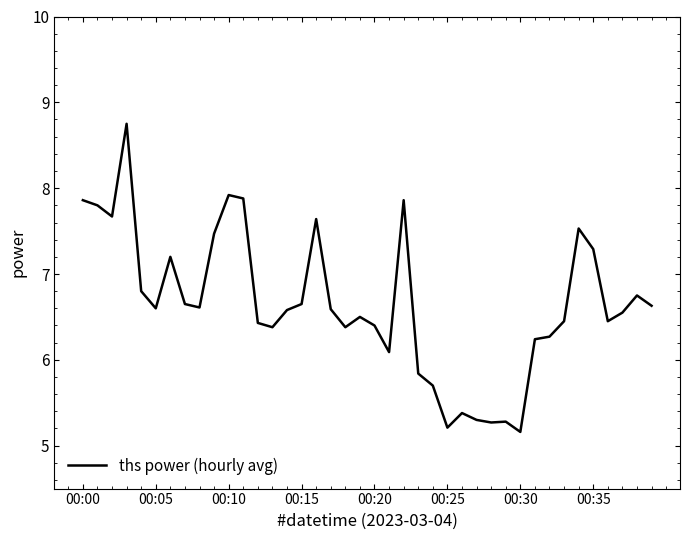

What is the greatest value displayed?

8.8